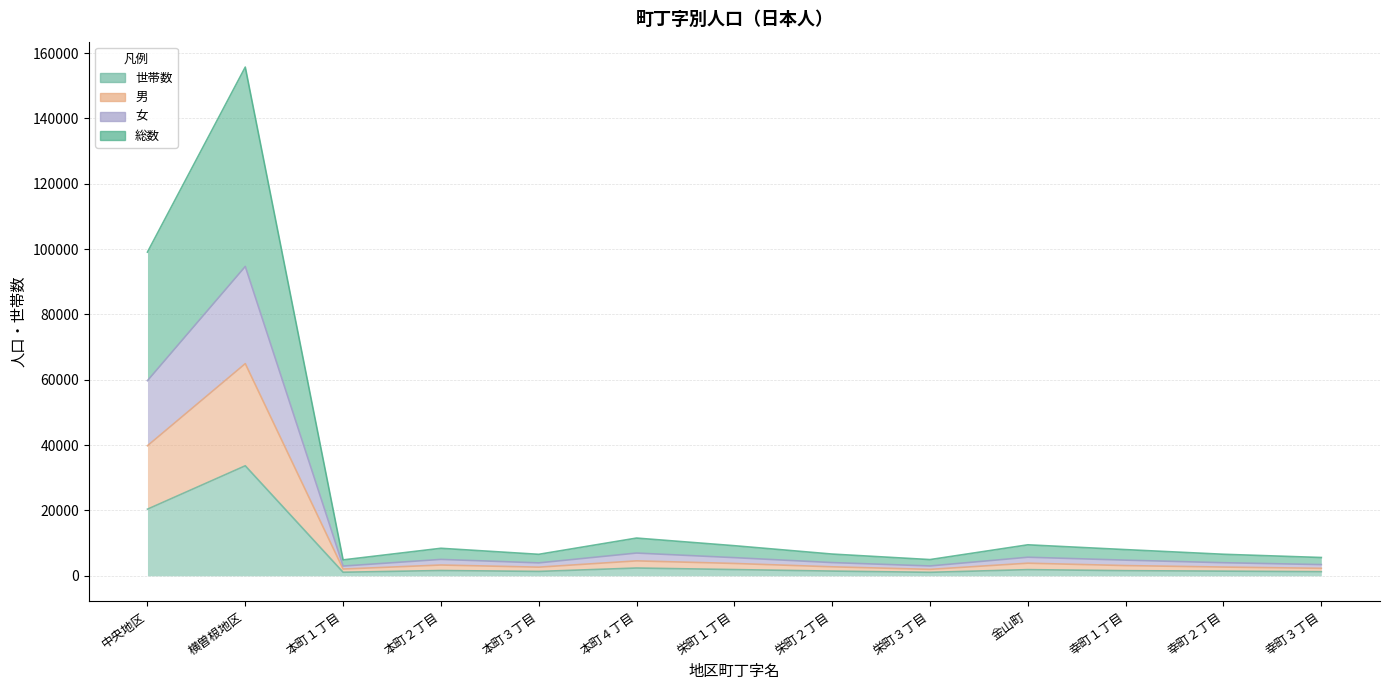

True or false: 総数 has a value of 6587 at 幸町２丁目.

True